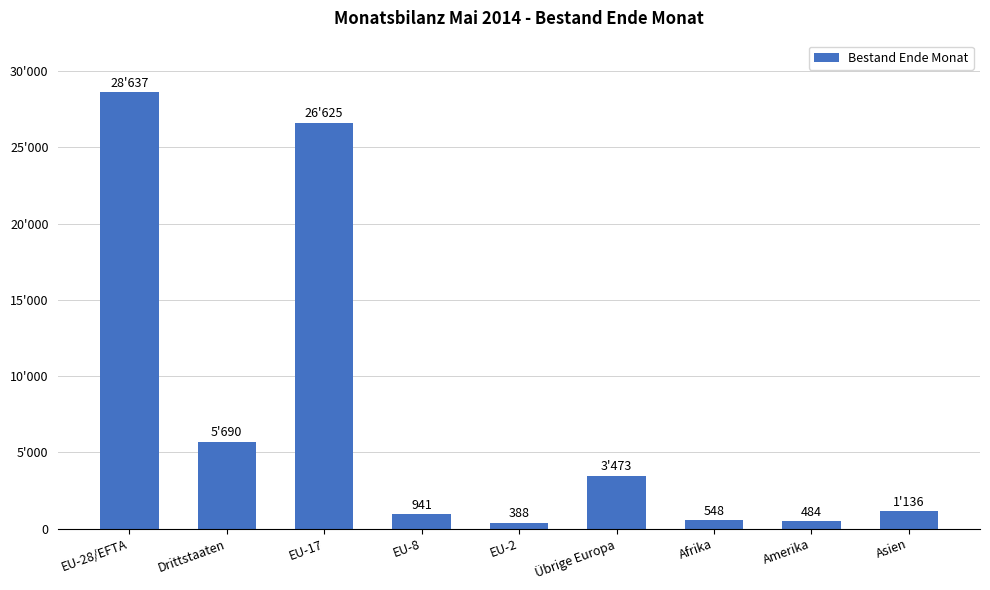

Rank the categories by value from lowest to highest.

EU-2, Amerika, Afrika, EU-8, Asien, Übrige Europa, Drittstaaten, EU-17, EU-28/EFTA